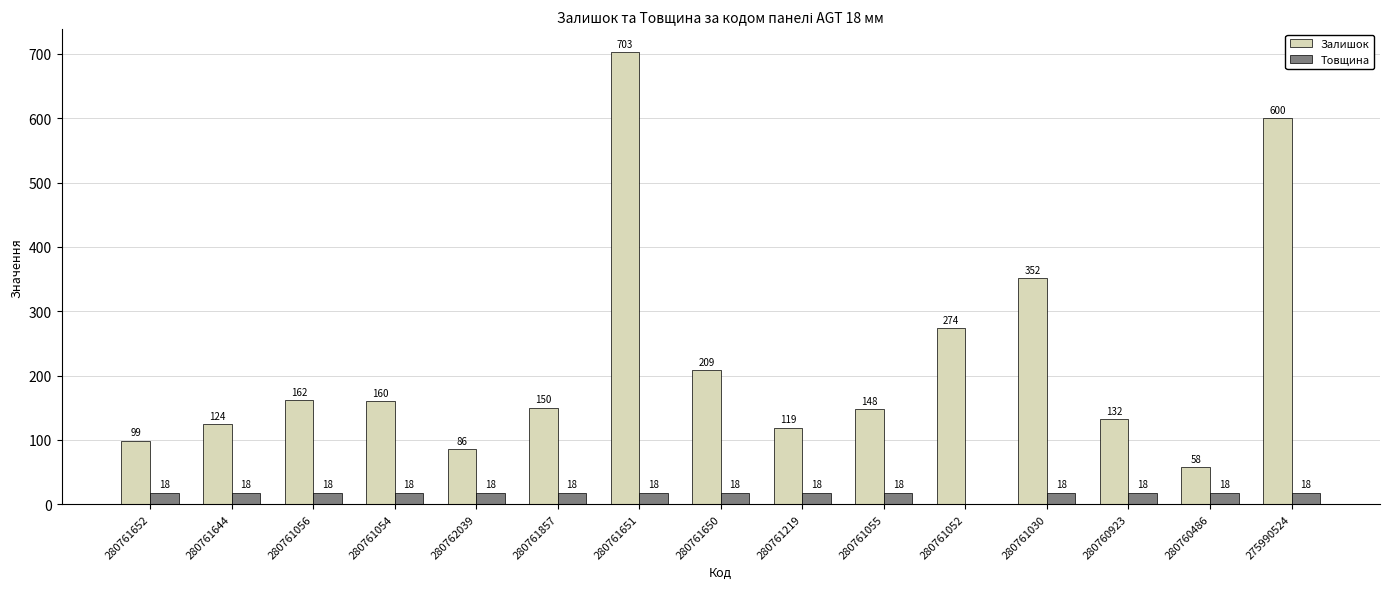

At which category is the sum across all series the highest?

280761651